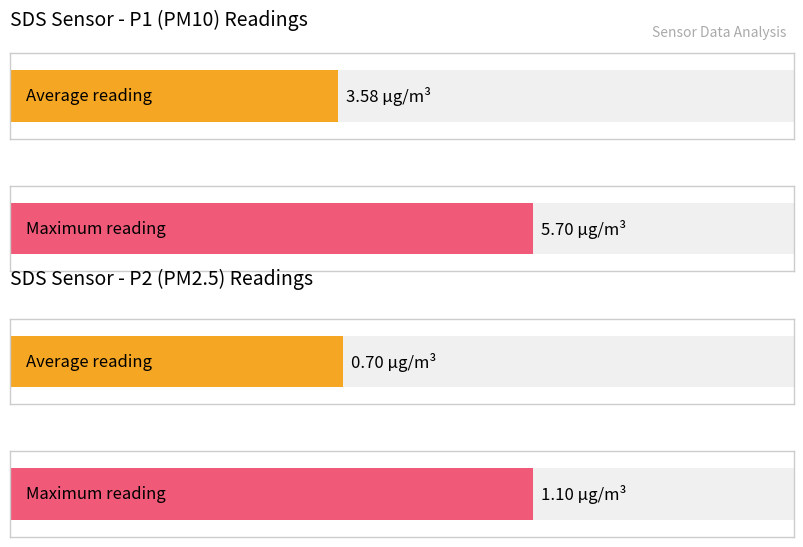

Does the chart contain any negative values?

No